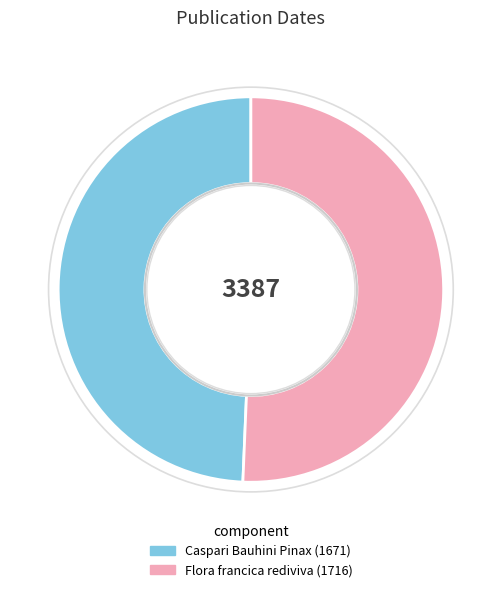

Which has a higher value, Flora francica rediviva (1716) or Caspari Bauhini Pinax (1671)?

Flora francica rediviva (1716)